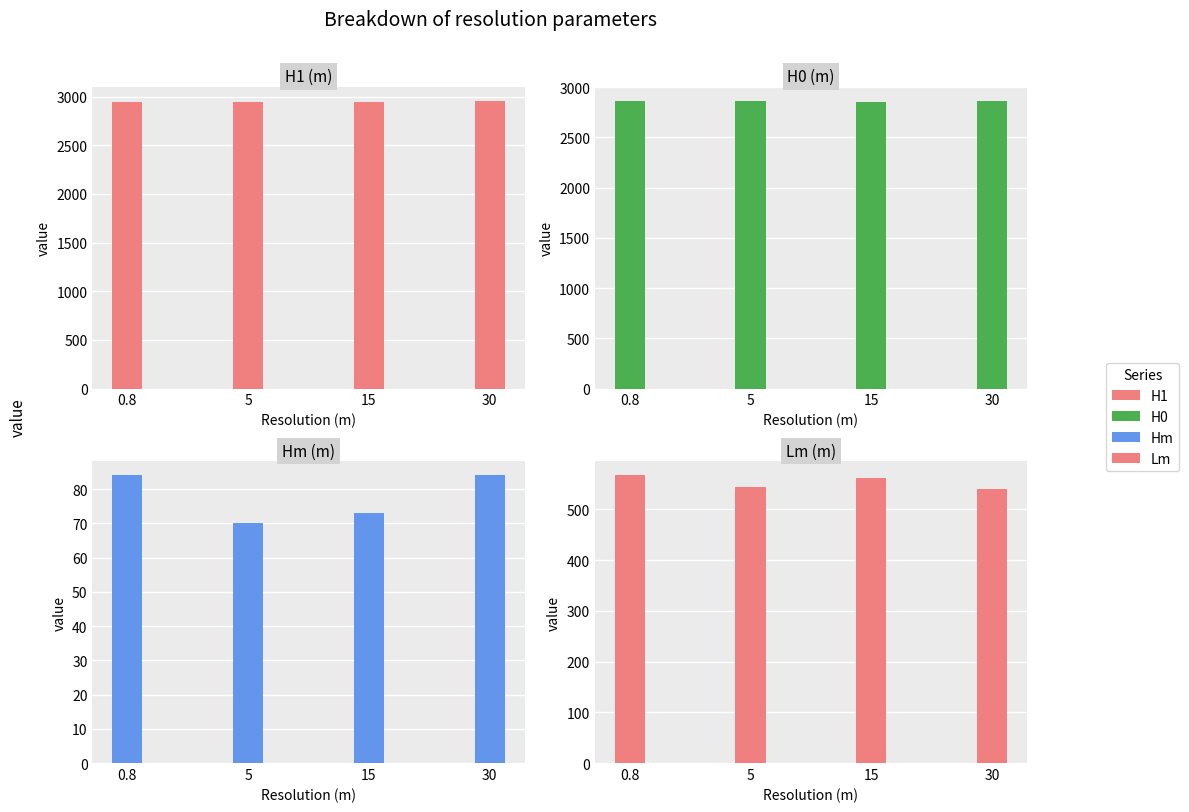

Rank the series by their maximum value, from highest to lowest.

H1, H0, Lm, Hm